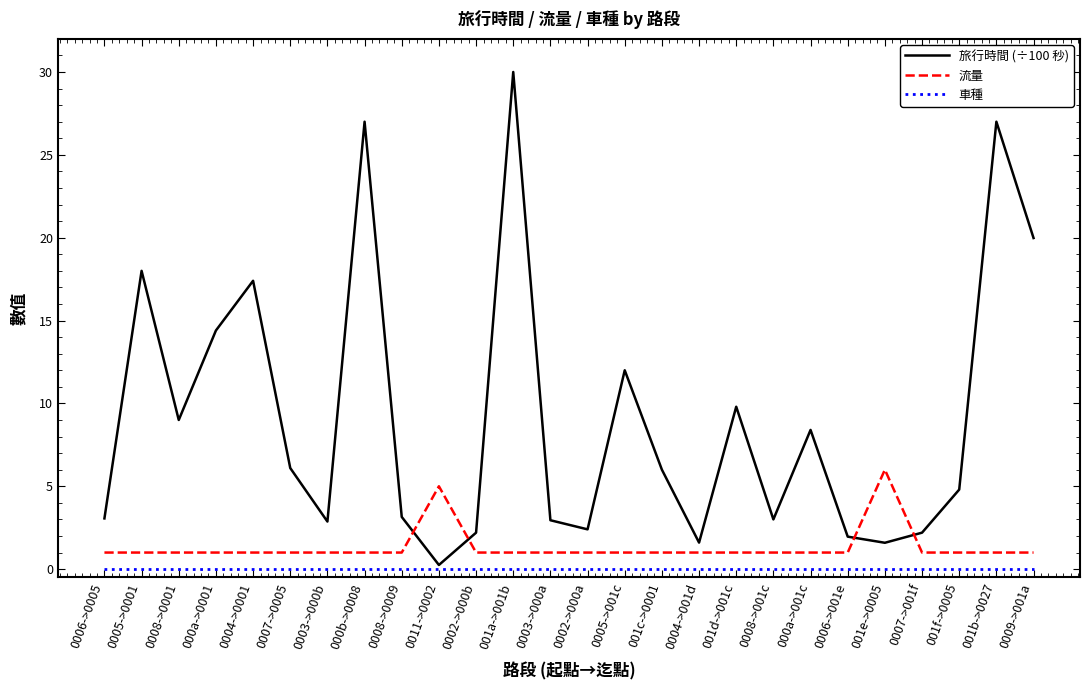

How many intersections are there between 流量 and 旅行時間 (÷100 秒)?

4